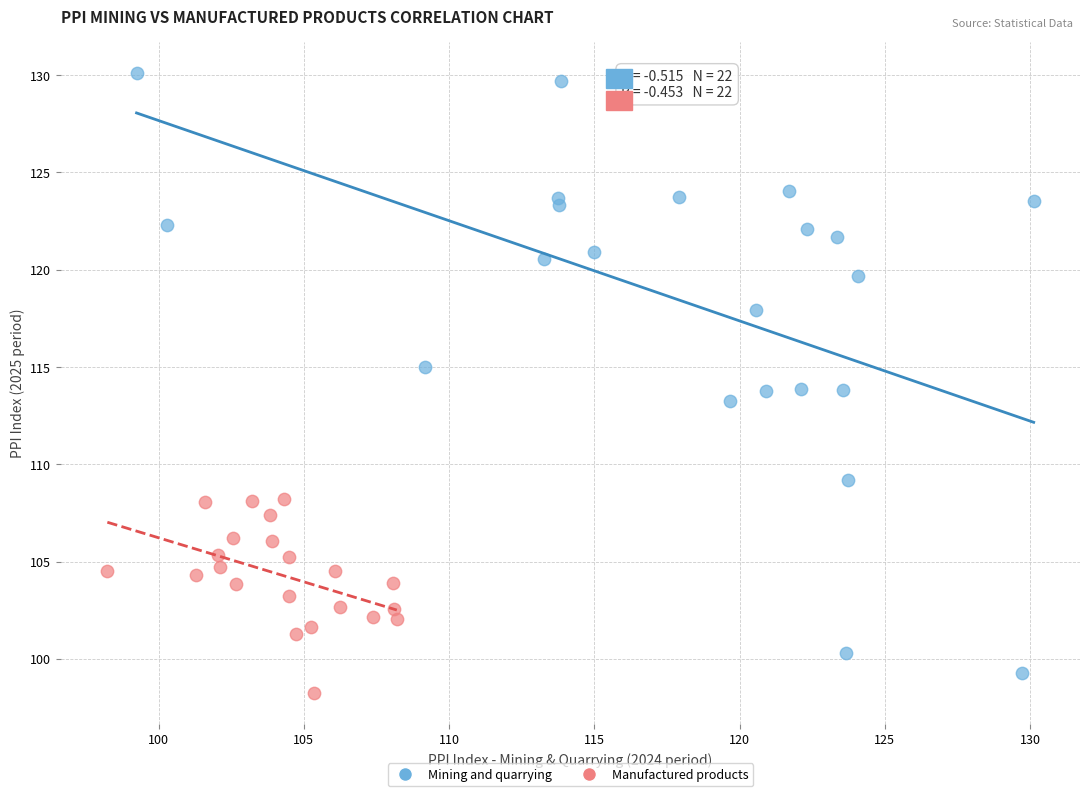

Which series has the largest Y range (max minus min)?

Mining and quarrying